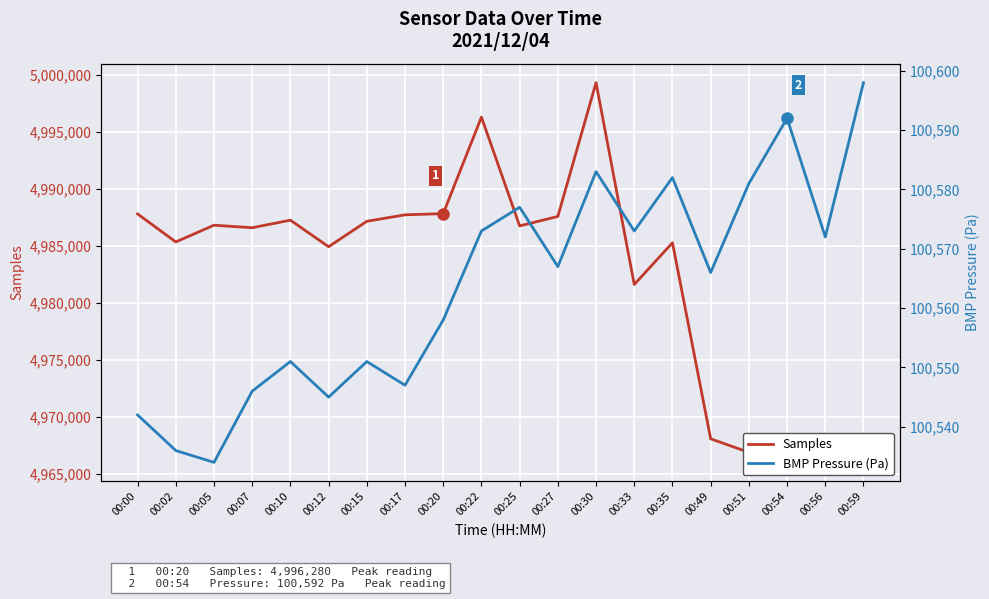

What is the sum of all Samples values?

99654355